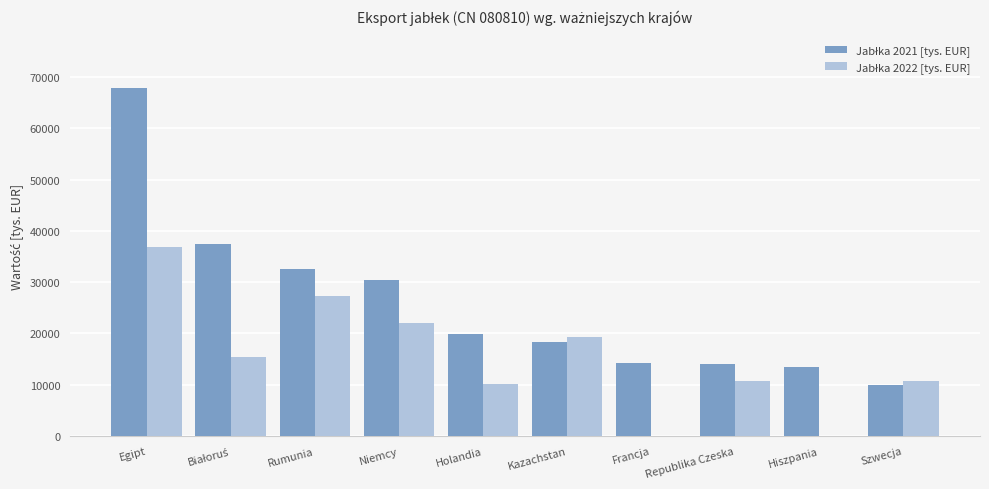

At which category is the sum across all series the highest?

Egipt